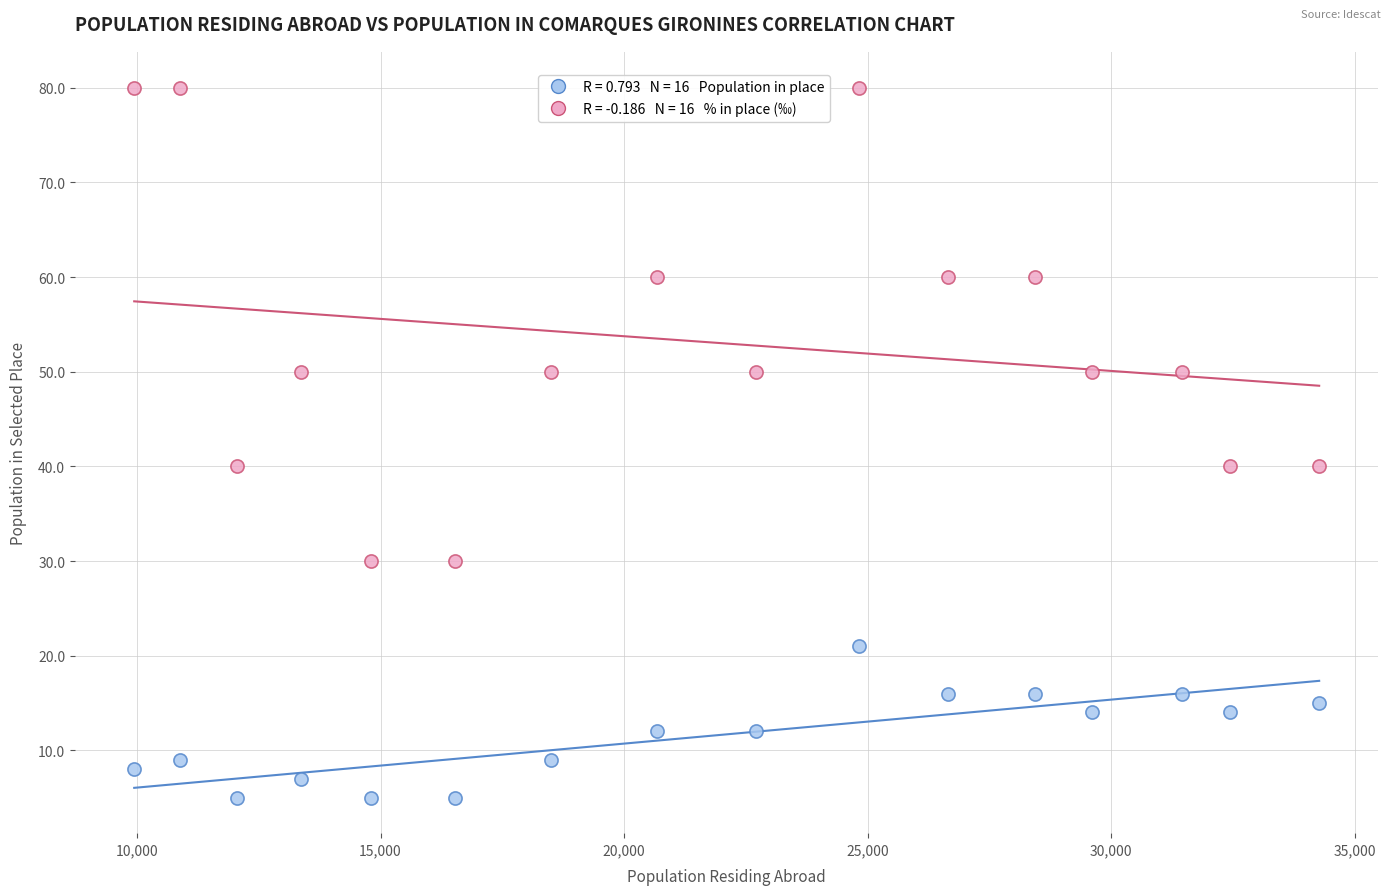

Across all data points, what is the range of Y values (max minus min)?

75